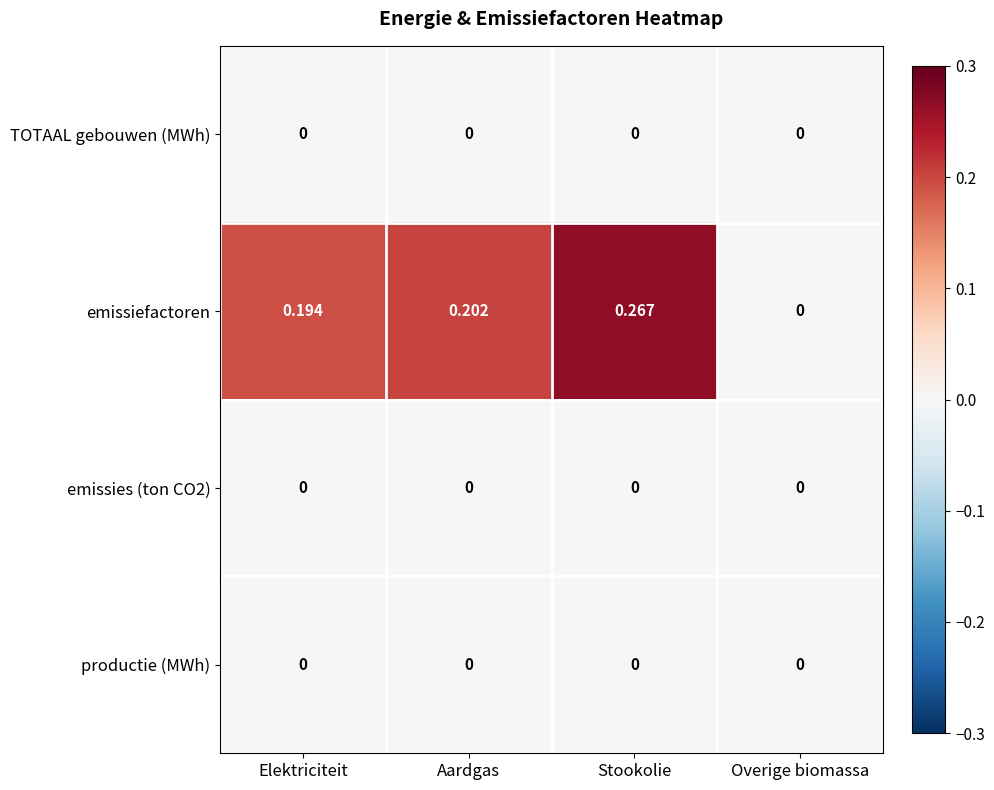

Is the value of emissiefactoren at Stookolie greater than the value of emissies (ton CO2) at Stookolie?

Yes